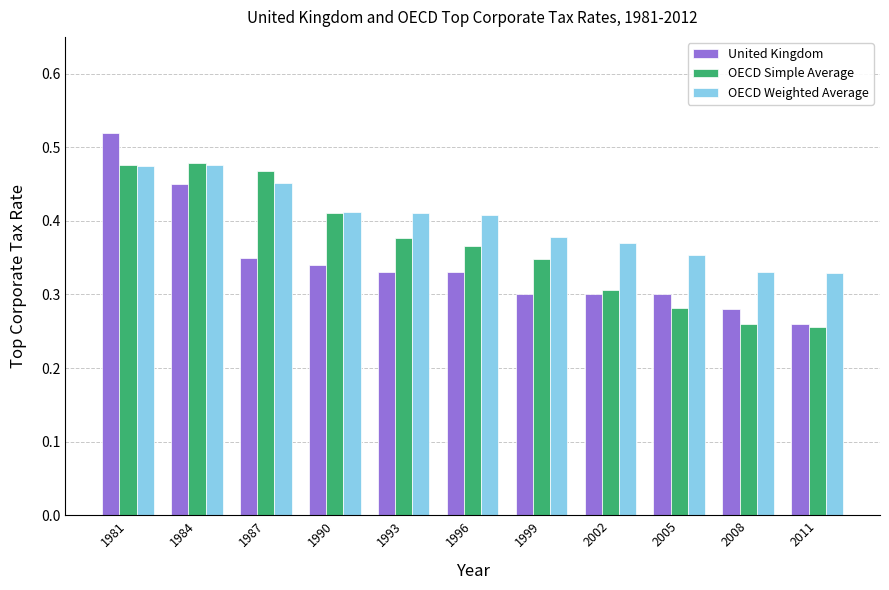

How many bars are there in each group?

3